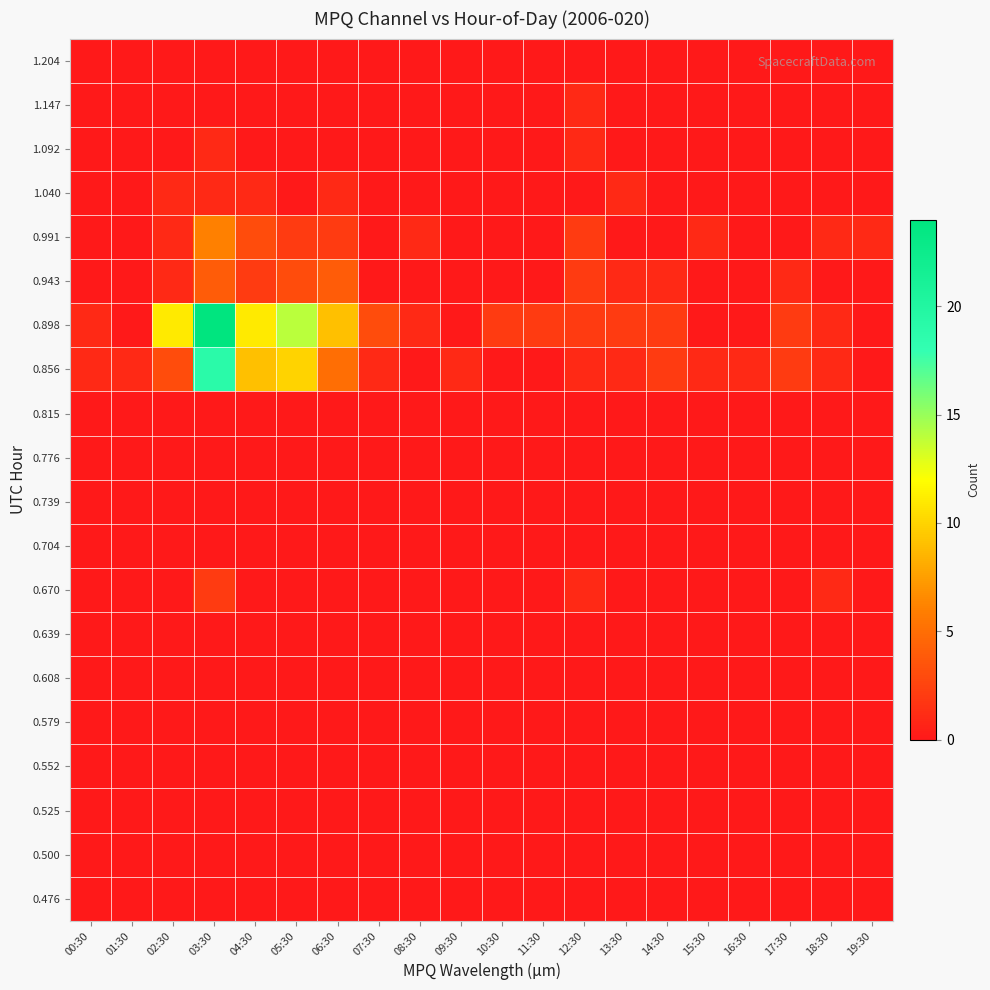

Reading left to right, what are all the values shown in this chart?

0.476: 00:30=0	01:30=0	02:30=0	03:30=0	04:30=0	05:30=0	06:30=0	07:30=0	08:30=0	09:30=0	10:30=0	11:30=0	12:30=0	13:30=0	14:30=0	15:30=0	16:30=0	17:30=0	18:30=0	19:30=0
0.500: 00:30=0	01:30=0	02:30=0	03:30=0	04:30=0	05:30=0	06:30=0	07:30=0	08:30=0	09:30=0	10:30=0	11:30=0	12:30=0	13:30=0	14:30=0	15:30=0	16:30=0	17:30=0	18:30=0	19:30=0
0.525: 00:30=0	01:30=0	02:30=0	03:30=0	04:30=0	05:30=0	06:30=0	07:30=0	08:30=0	09:30=0	10:30=0	11:30=0	12:30=0	13:30=0	14:30=0	15:30=0	16:30=0	17:30=0	18:30=0	19:30=0
0.552: 00:30=0	01:30=0	02:30=0	03:30=0	04:30=0	05:30=0	06:30=0	07:30=0	08:30=0	09:30=0	10:30=0	11:30=0	12:30=0	13:30=0	14:30=0	15:30=0	16:30=0	17:30=0	18:30=0	19:30=0
0.579: 00:30=0	01:30=0	02:30=0	03:30=0	04:30=0	05:30=0	06:30=0	07:30=0	08:30=0	09:30=0	10:30=0	11:30=0	12:30=0	13:30=0	14:30=0	15:30=0	16:30=0	17:30=0	18:30=0	19:30=0
0.608: 00:30=0	01:30=0	02:30=0	03:30=0	04:30=0	05:30=0	06:30=0	07:30=0	08:30=0	09:30=0	10:30=0	11:30=0	12:30=0	13:30=0	14:30=0	15:30=0	16:30=0	17:30=0	18:30=0	19:30=0
0.639: 00:30=0	01:30=0	02:30=0	03:30=0	04:30=0	05:30=0	06:30=0	07:30=0	08:30=0	09:30=0	10:30=0	11:30=0	12:30=0	13:30=0	14:30=0	15:30=0	16:30=0	17:30=0	18:30=0	19:30=0
0.670: 00:30=0	01:30=0	02:30=0	03:30=2	04:30=0	05:30=0	06:30=0	07:30=0	08:30=0	09:30=0	10:30=0	11:30=0	12:30=1	13:30=0	14:30=0	15:30=0	16:30=0	17:30=0	18:30=1	19:30=0
0.704: 00:30=0	01:30=0	02:30=0	03:30=0	04:30=0	05:30=0	06:30=0	07:30=0	08:30=0	09:30=0	10:30=0	11:30=0	12:30=0	13:30=0	14:30=0	15:30=0	16:30=0	17:30=0	18:30=0	19:30=0
0.739: 00:30=0	01:30=0	02:30=0	03:30=0	04:30=0	05:30=0	06:30=0	07:30=0	08:30=0	09:30=0	10:30=0	11:30=0	12:30=0	13:30=0	14:30=0	15:30=0	16:30=0	17:30=0	18:30=0	19:30=0
0.776: 00:30=0	01:30=0	02:30=0	03:30=0	04:30=0	05:30=0	06:30=0	07:30=0	08:30=0	09:30=0	10:30=0	11:30=0	12:30=0	13:30=0	14:30=0	15:30=0	16:30=0	17:30=0	18:30=0	19:30=0
0.815: 00:30=0	01:30=0	02:30=0	03:30=0	04:30=0	05:30=0	06:30=0	07:30=0	08:30=0	09:30=0	10:30=0	11:30=0	12:30=0	13:30=0	14:30=0	15:30=0	16:30=0	17:30=0	18:30=0	19:30=0
0.856: 00:30=1	01:30=1	02:30=3	03:30=19	04:30=9	05:30=10	06:30=5	07:30=1	08:30=0	09:30=1	10:30=0	11:30=0	12:30=1	13:30=1	14:30=2	15:30=1	16:30=1	17:30=2	18:30=1	19:30=0
0.898: 00:30=1	01:30=0	02:30=11	03:30=24	04:30=11	05:30=14	06:30=9	07:30=3	08:30=1	09:30=0	10:30=2	11:30=2	12:30=2	13:30=2	14:30=2	15:30=0	16:30=0	17:30=2	18:30=1	19:30=0
0.943: 00:30=0	01:30=0	02:30=1	03:30=4	04:30=2	05:30=3	06:30=4	07:30=0	08:30=0	09:30=0	10:30=0	11:30=0	12:30=2	13:30=1	14:30=1	15:30=0	16:30=0	17:30=1	18:30=0	19:30=0
0.991: 00:30=0	01:30=0	02:30=1	03:30=6	04:30=3	05:30=2	06:30=2	07:30=0	08:30=1	09:30=0	10:30=0	11:30=0	12:30=2	13:30=0	14:30=0	15:30=1	16:30=0	17:30=0	18:30=1	19:30=1
1.040: 00:30=0	01:30=0	02:30=1	03:30=1	04:30=1	05:30=0	06:30=1	07:30=0	08:30=0	09:30=0	10:30=0	11:30=0	12:30=0	13:30=1	14:30=0	15:30=0	16:30=0	17:30=0	18:30=0	19:30=0
1.092: 00:30=0	01:30=0	02:30=0	03:30=1	04:30=0	05:30=0	06:30=0	07:30=0	08:30=0	09:30=0	10:30=0	11:30=0	12:30=1	13:30=0	14:30=0	15:30=0	16:30=0	17:30=0	18:30=0	19:30=0
1.147: 00:30=0	01:30=0	02:30=0	03:30=0	04:30=0	05:30=0	06:30=0	07:30=0	08:30=0	09:30=0	10:30=0	11:30=0	12:30=1	13:30=0	14:30=0	15:30=0	16:30=0	17:30=0	18:30=0	19:30=0
1.204: 00:30=0	01:30=0	02:30=0	03:30=0	04:30=0	05:30=0	06:30=0	07:30=0	08:30=0	09:30=0	10:30=0	11:30=0	12:30=0	13:30=0	14:30=0	15:30=0	16:30=0	17:30=0	18:30=0	19:30=0